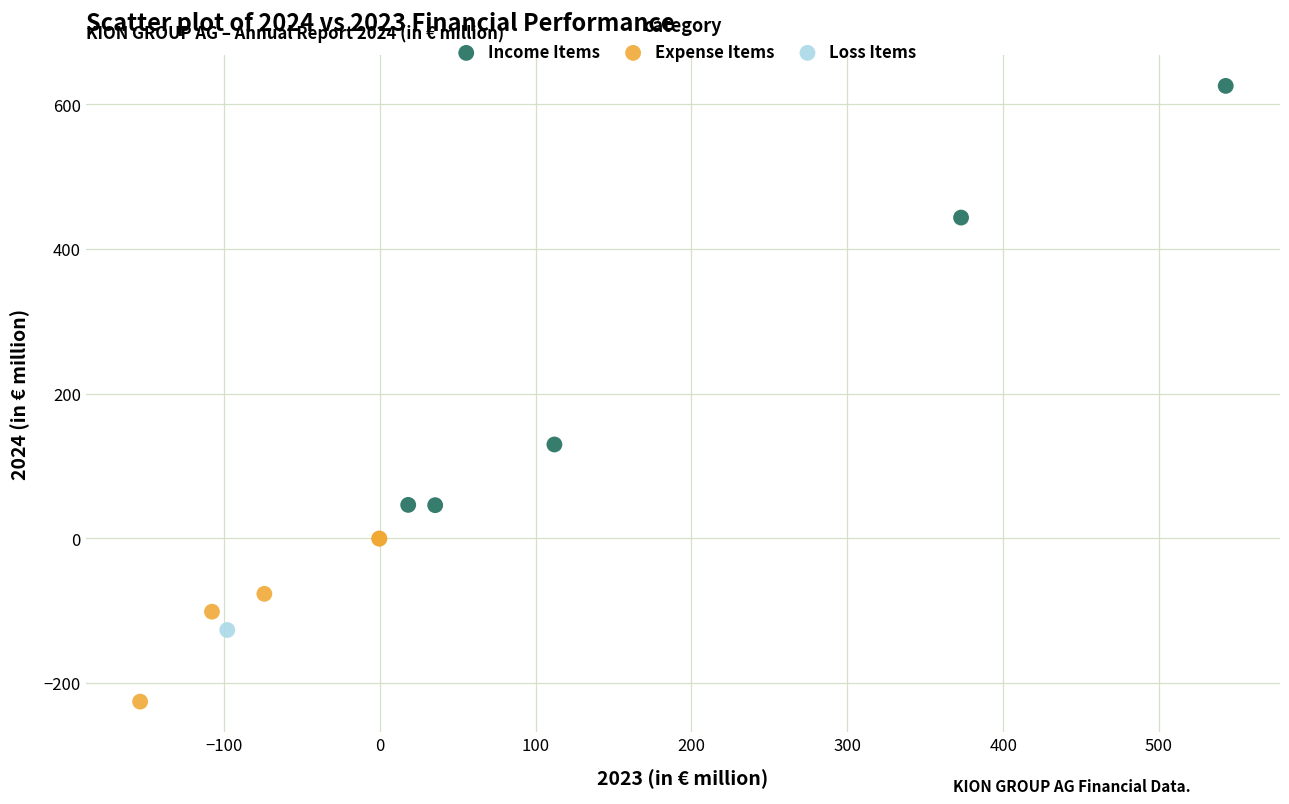

What are all the series names shown in the legend?

Income Items, Expense Items, Loss Items